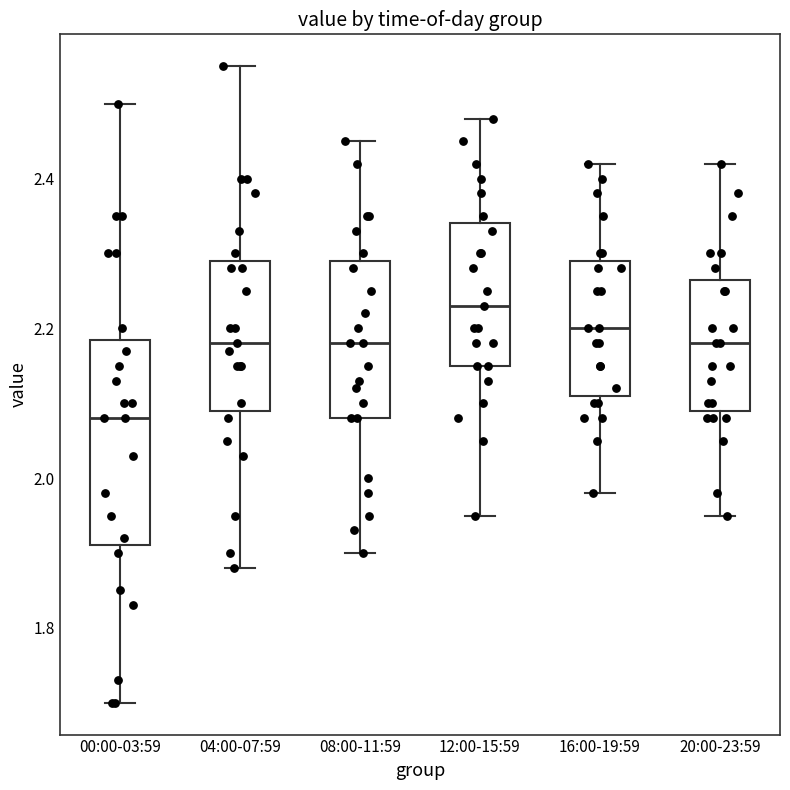

Reading left to right, read every box against the y-axis: the position of its median line, the range the box covers, and the ends of its whiskers. The values are not printed on the chart, so give them approximately, as read against the axis.

00:00-03:59: median 2.08, box 1.92 to 2.18, whiskers 1.70 to 2.50
04:00-07:59: median 2.18, box 2.10 to 2.30, whiskers 1.88 to 2.56
08:00-11:59: median 2.18, box 2.08 to 2.30, whiskers 1.90 to 2.46
12:00-15:59: median 2.24, box 2.16 to 2.34, whiskers 1.96 to 2.48
16:00-19:59: median 2.20, box 2.12 to 2.30, whiskers 1.98 to 2.42
20:00-23:59: median 2.18, box 2.10 to 2.26, whiskers 1.96 to 2.42